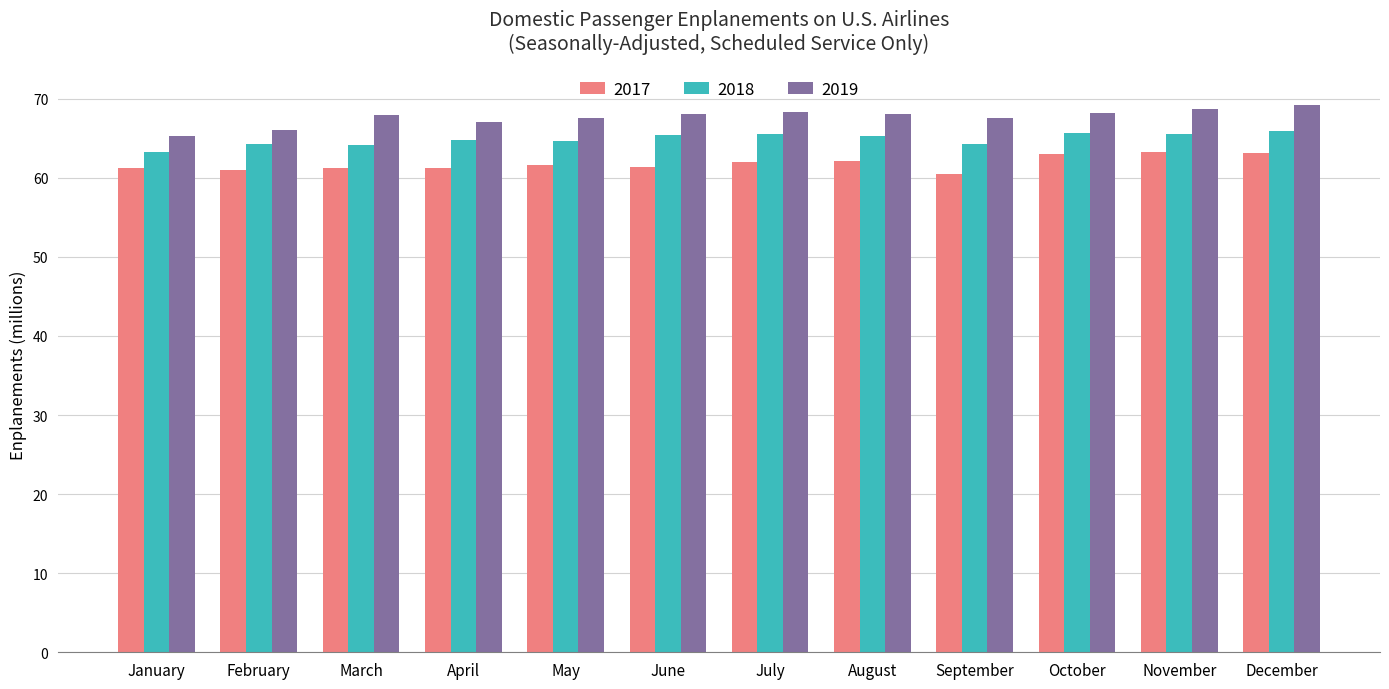

List the series in order of their overall mean, highest first.

2019, 2018, 2017